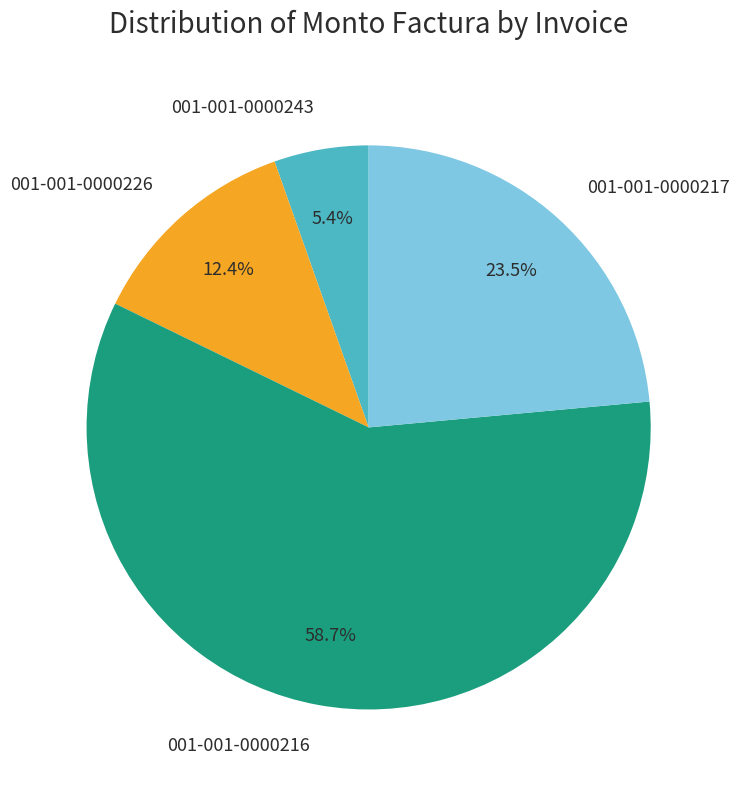

Which slice represents more than half of the pie?

001-001-0000216